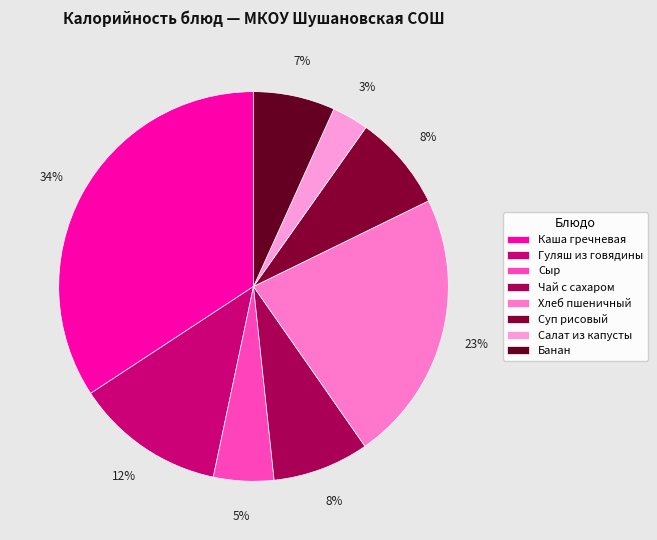

How many slices are in this pie chart?

8